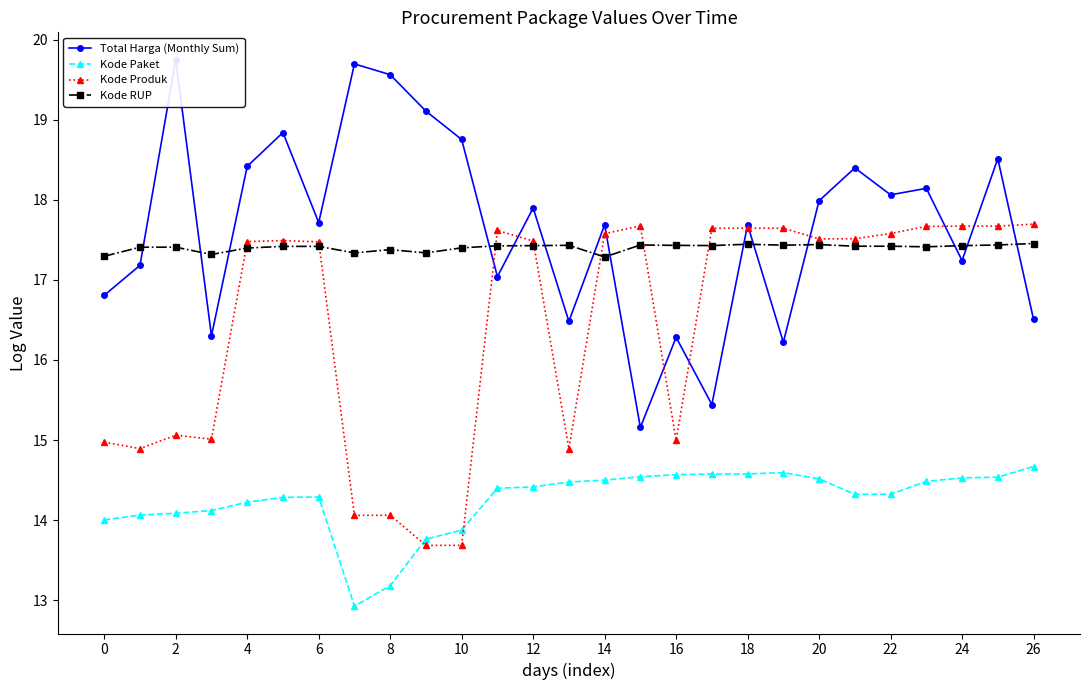

What is the maximum value shown in the chart?

19.8